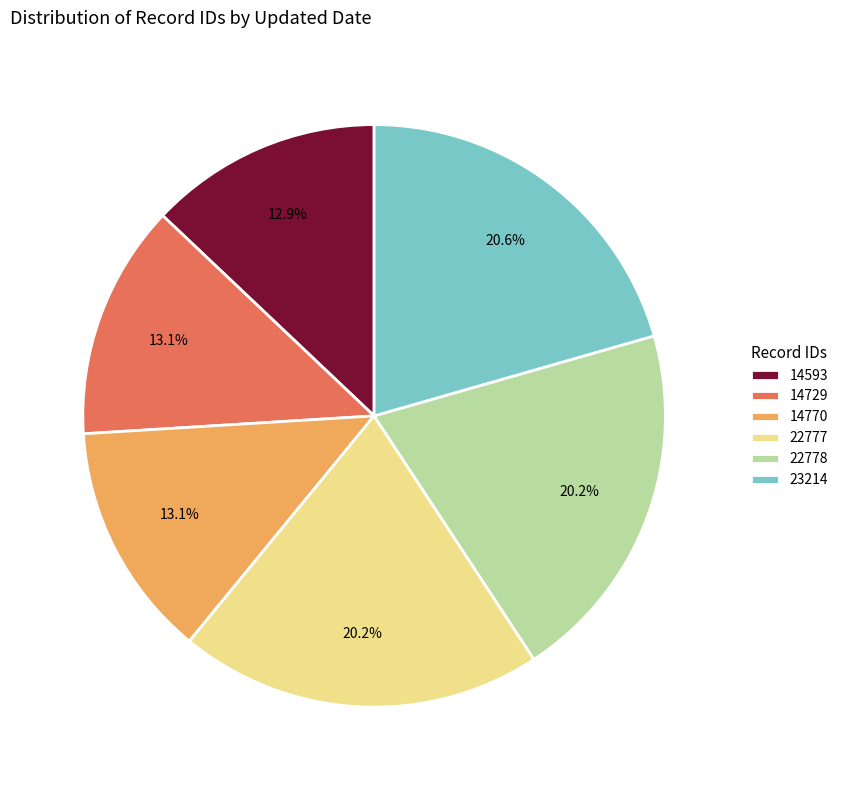

To the nearest percent, what is the difference between the largest and smallest slice percentages?

8%